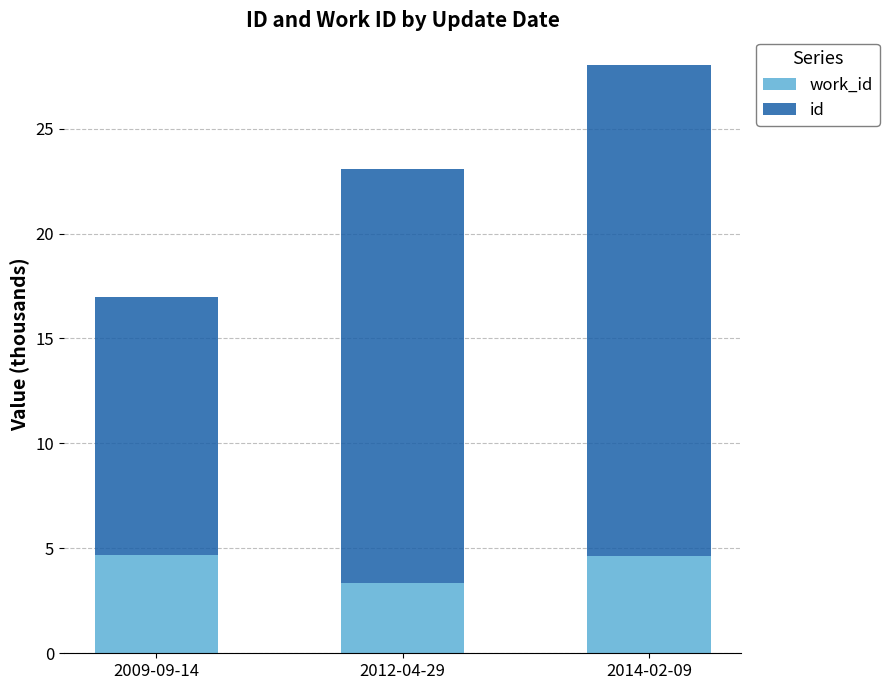

At which category is the sum across all series the highest?

2014-02-09